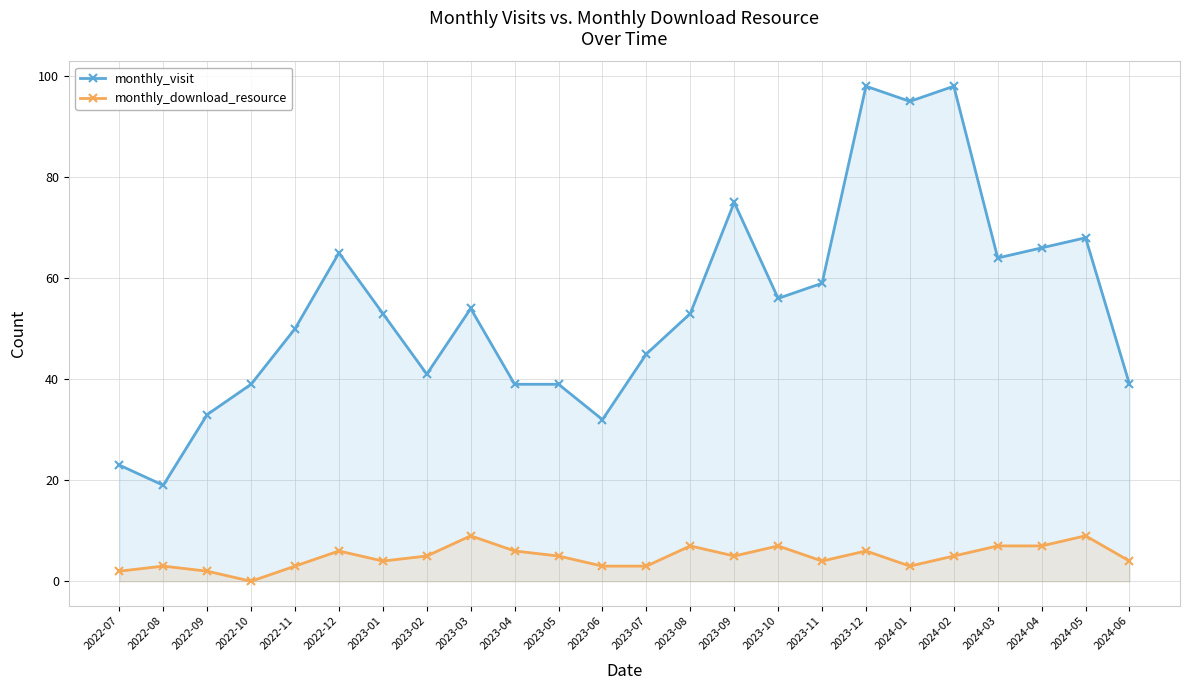

Between 2023-08 and 2024-06, which series saw the biggest shift?

monthly_visit